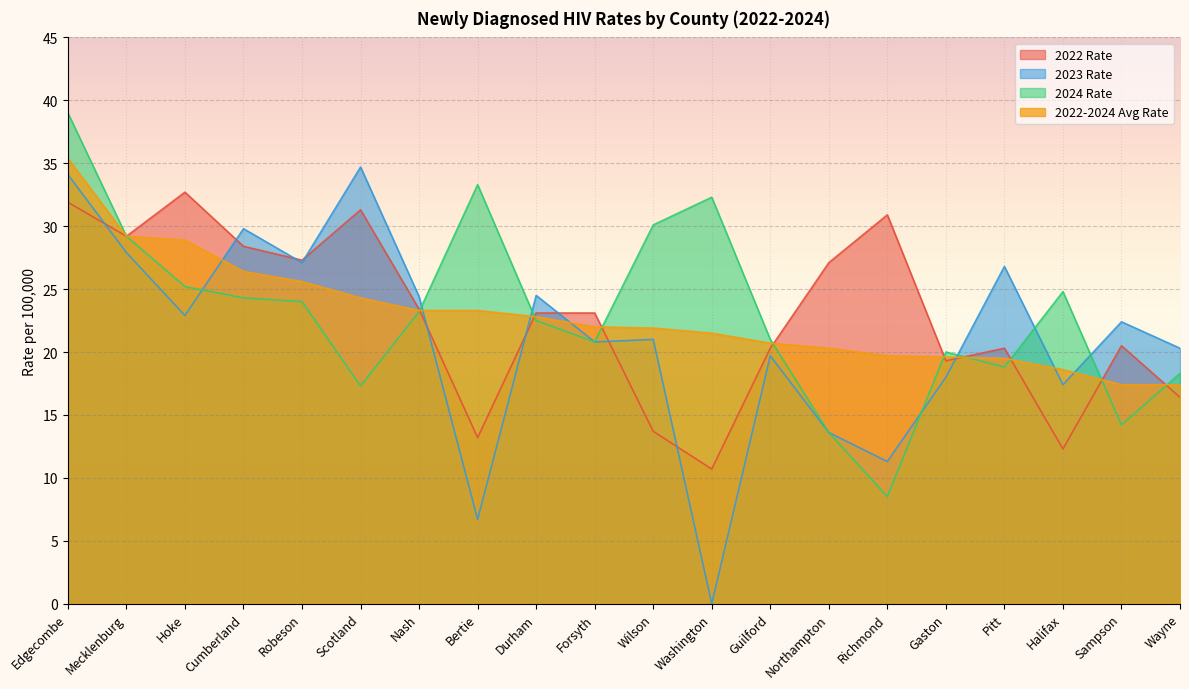

What is the difference between the maximum and minimum values in the 2022-2024 Avg Rate series?

18.0